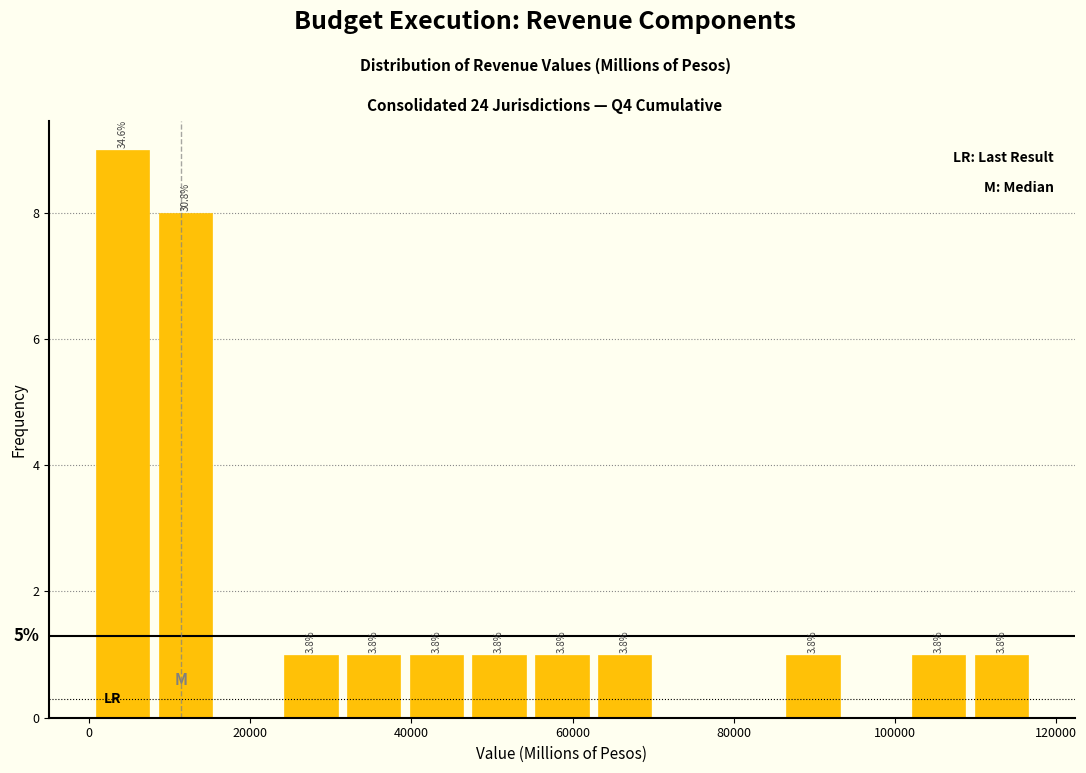

Read against the x-axis, roughly where is the centre of the tallest bar?

4000